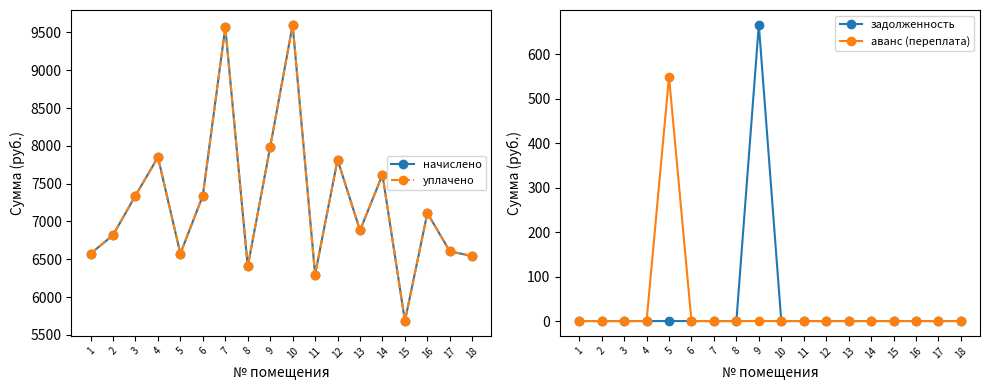

What are all the series names shown in the legend?

начислено, уплачено, задолженность, аванс (переплата)